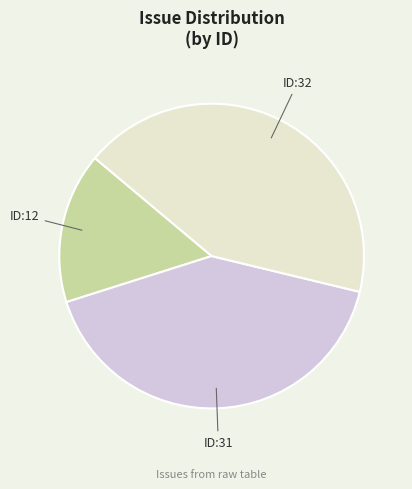

Is there a majority slice in this chart?

No